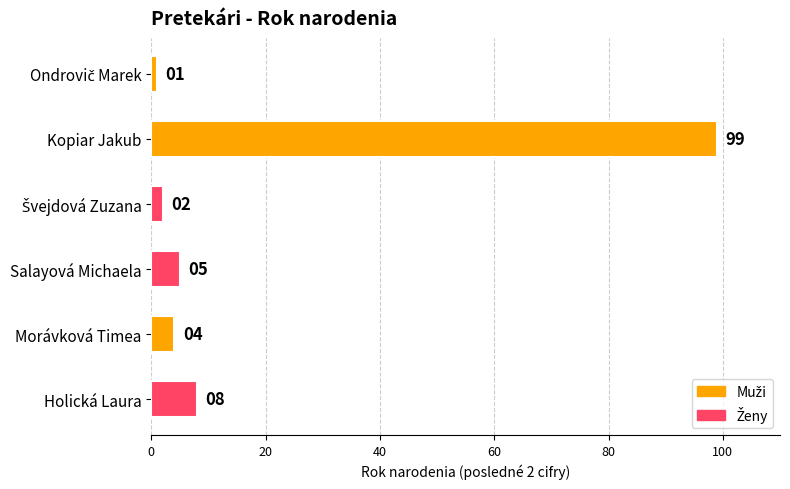

Is it true that the value at Salayová Michaela is 5?

True